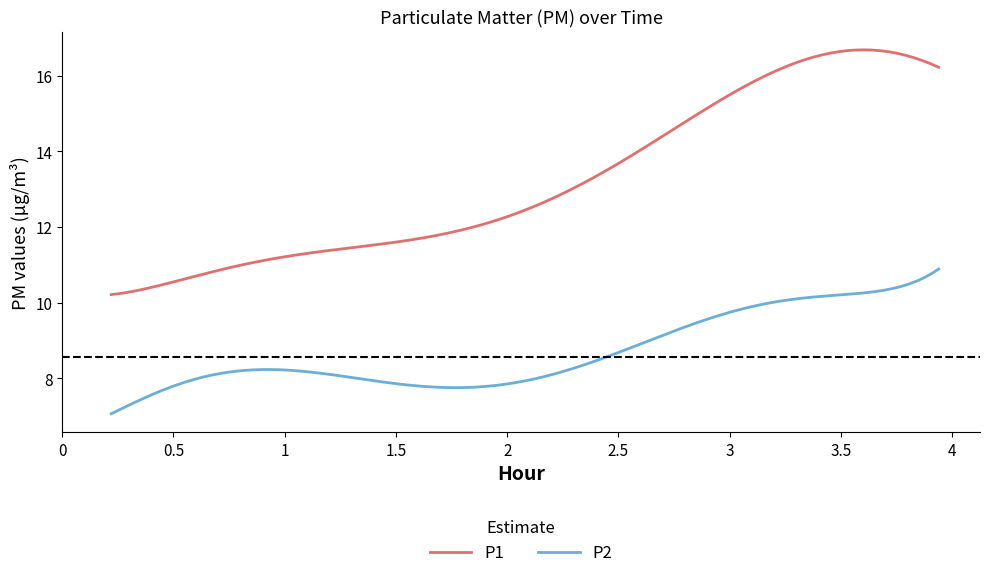

List the series in order of their overall mean, highest first.

P1, P2